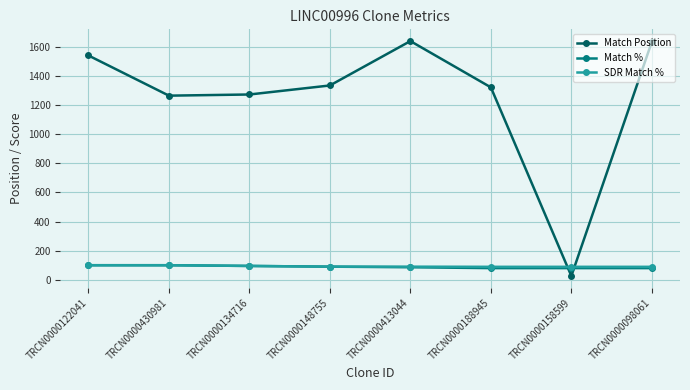

What is the difference between the highest and lowest values at TRCN0000158599?

63